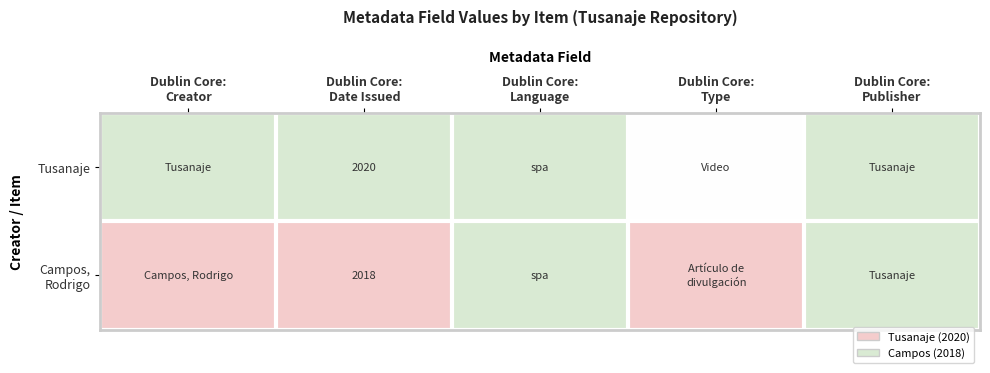

Rank the series by their maximum value, from lowest to highest.

Tusanaje, Campos, Rodrigo